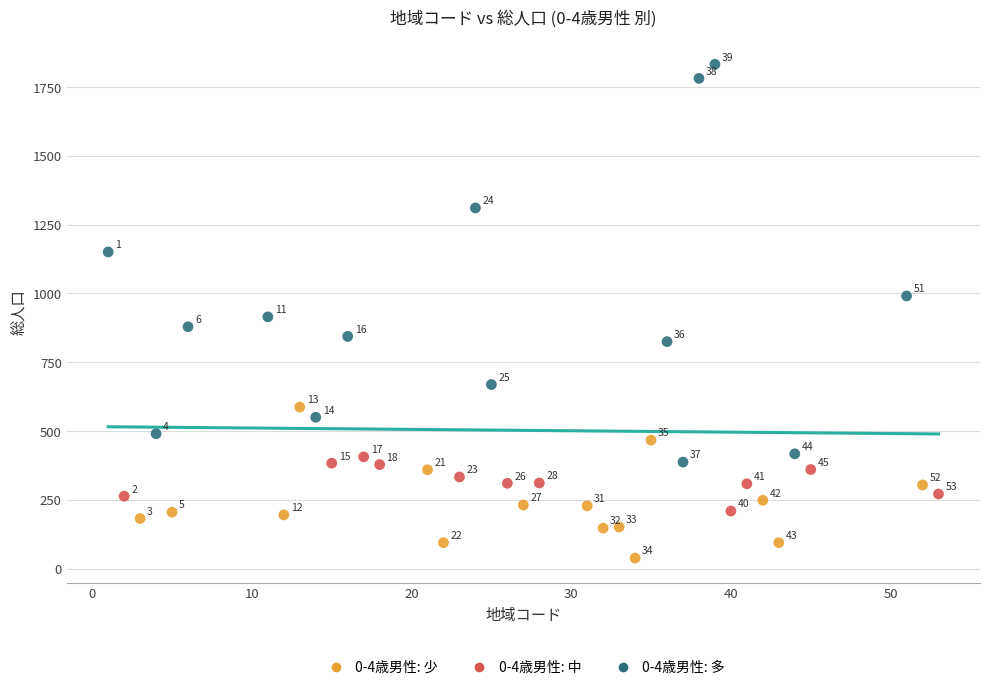

Which series has the widest spread of Y values?

0-4歳男性: 多